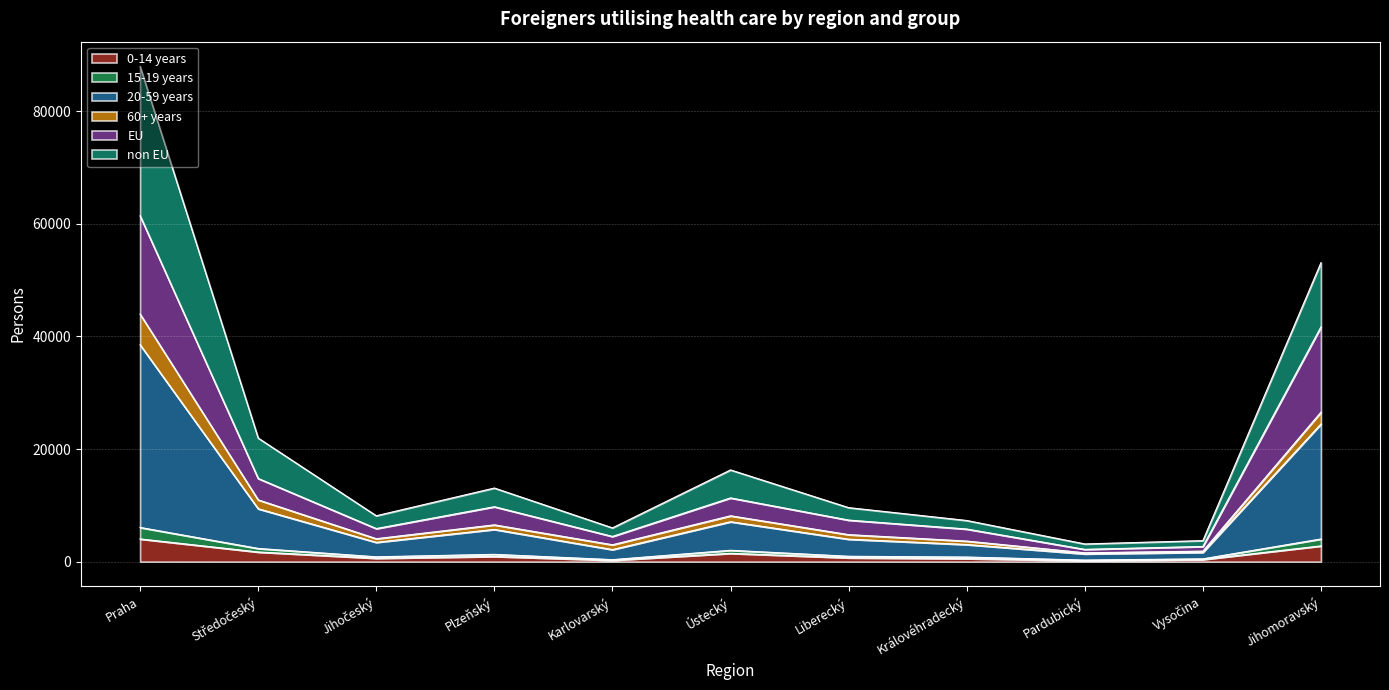

At which category is the sum across all series the highest?

Praha